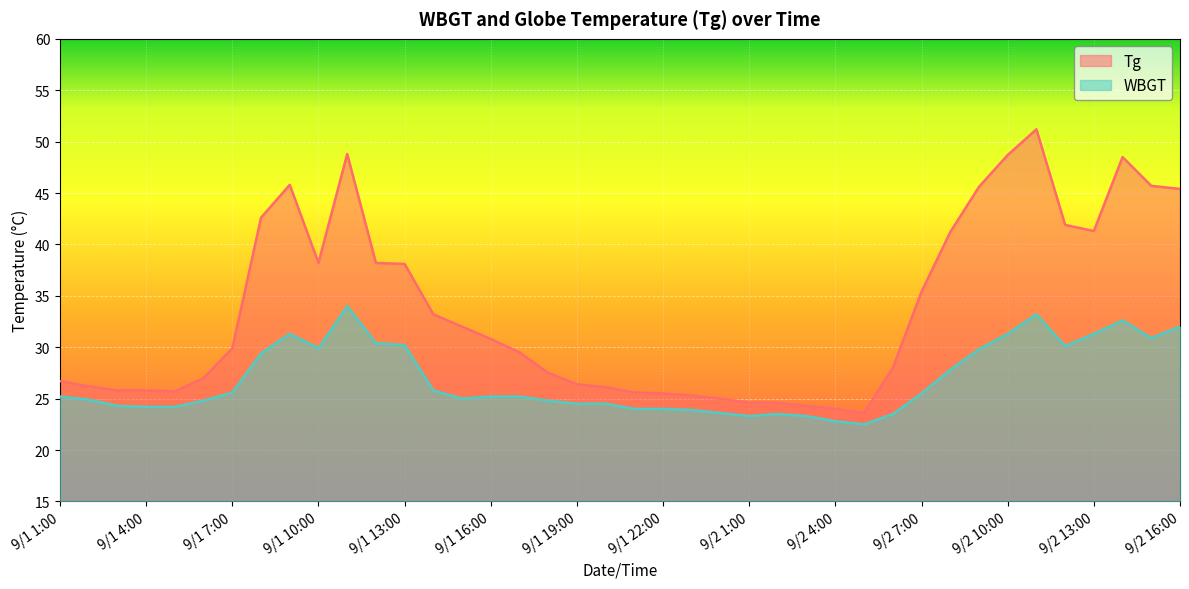

True or false: WBGT has more than 2 points higher than both neighbors.

True